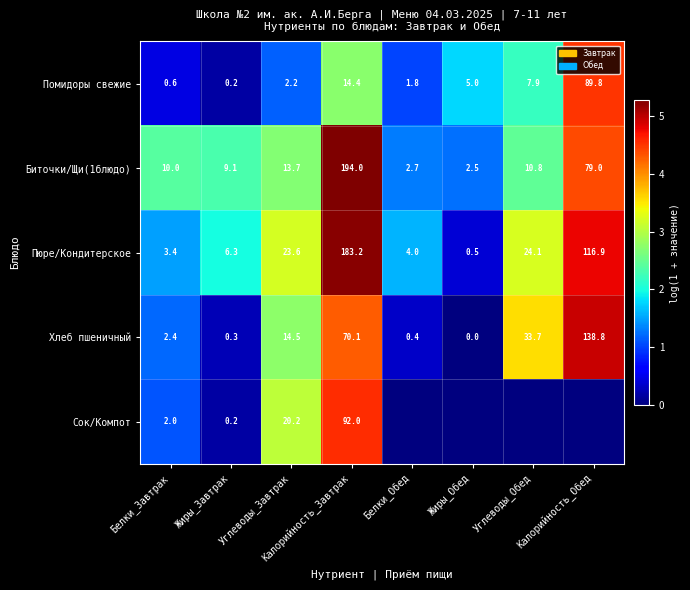

The value of Пюре/Кондитерское at Белки_Завтрак is 5.0. True or false?

False